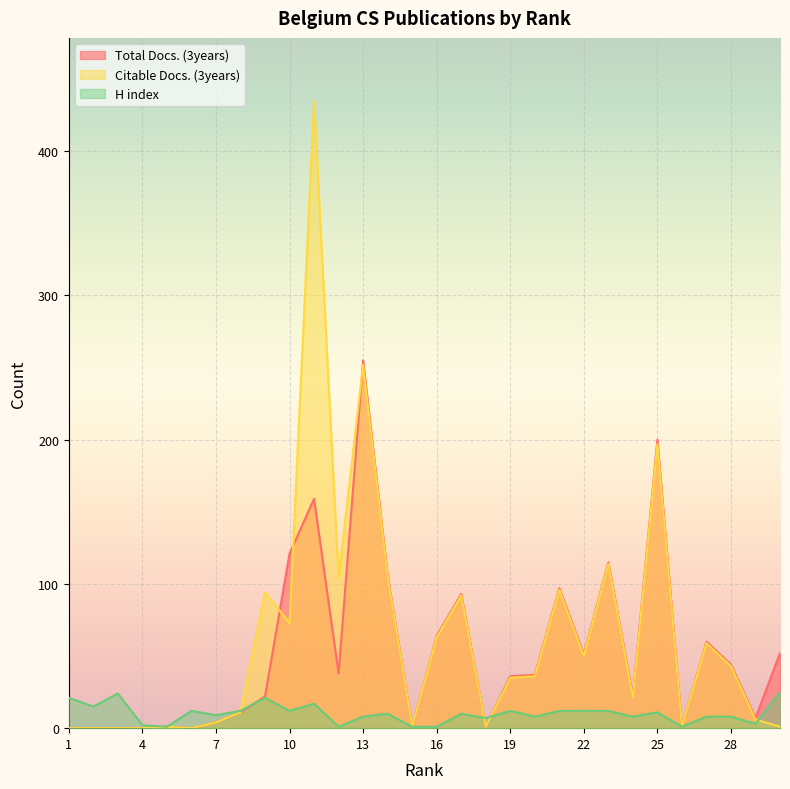

How many values in the Citable Docs. (3years) series exceed 36?

14